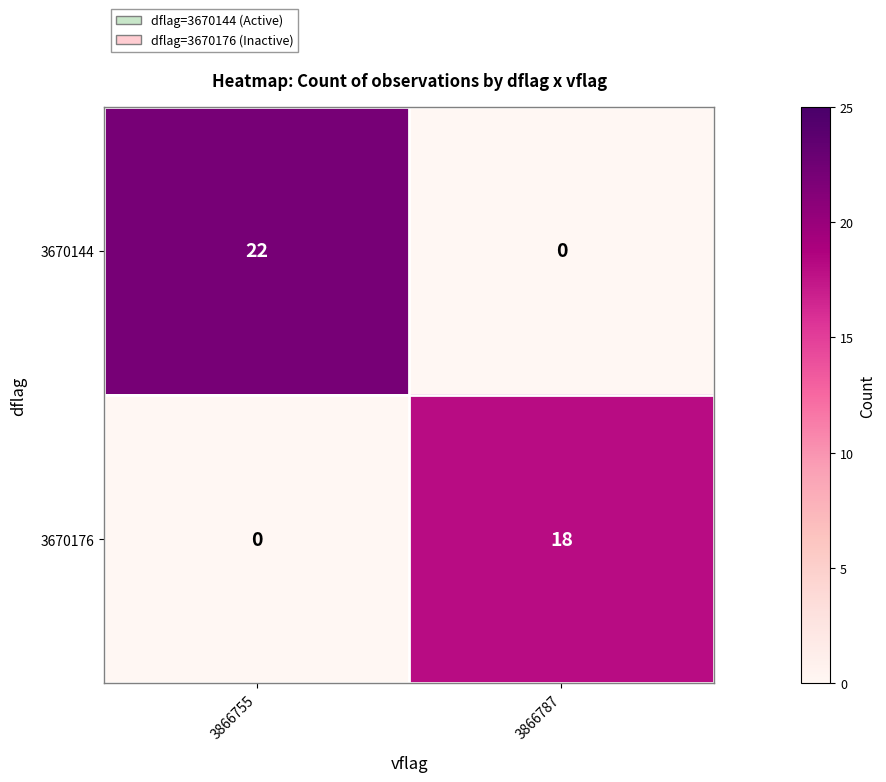

What is the difference between the highest and lowest values at 3866755?

22